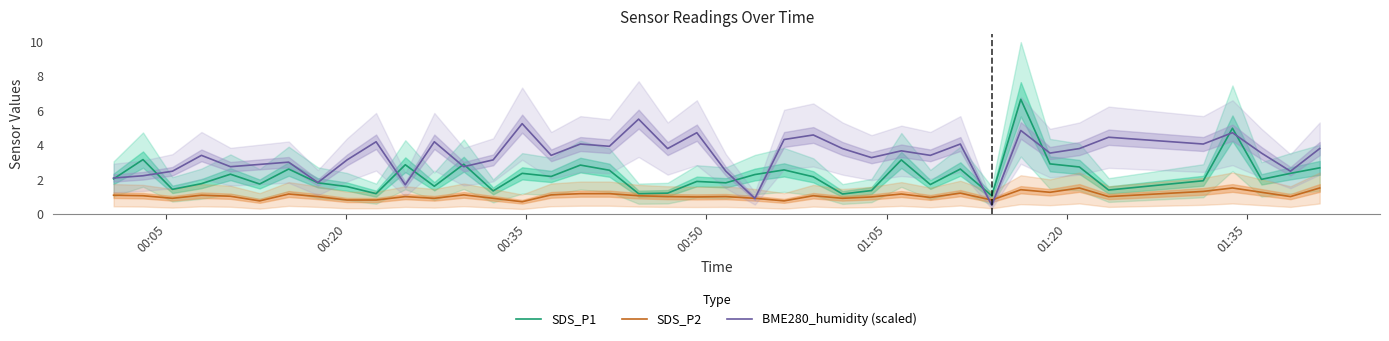

True or false: SDS_P1 and SDS_P2 cross at least once.

False